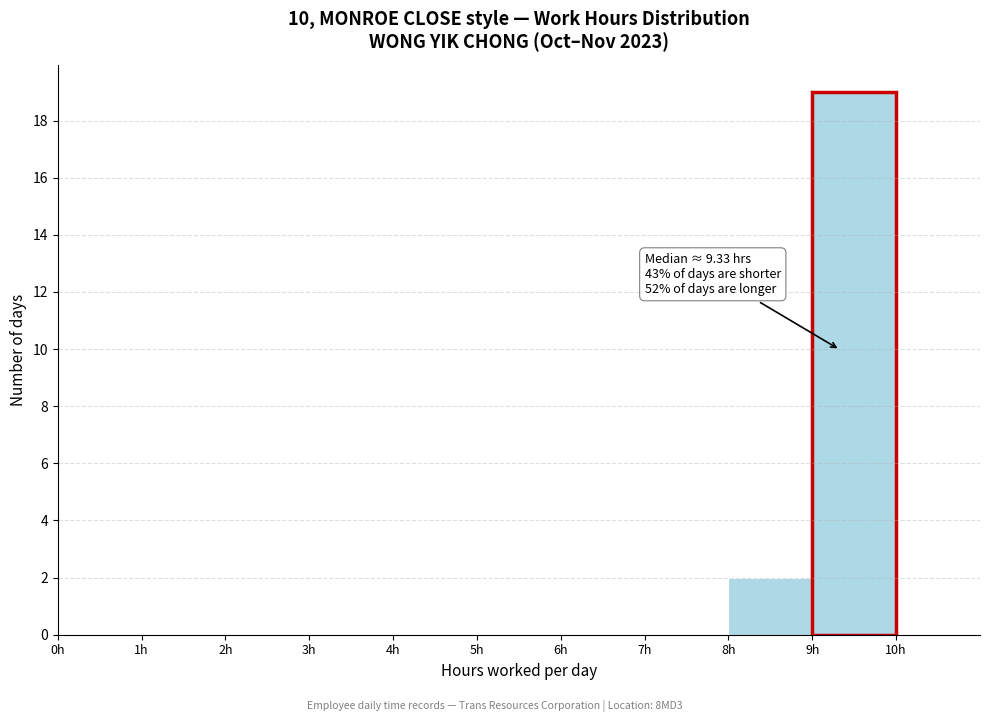

Which range on the x-axis has the tallest bar?

9 to 10